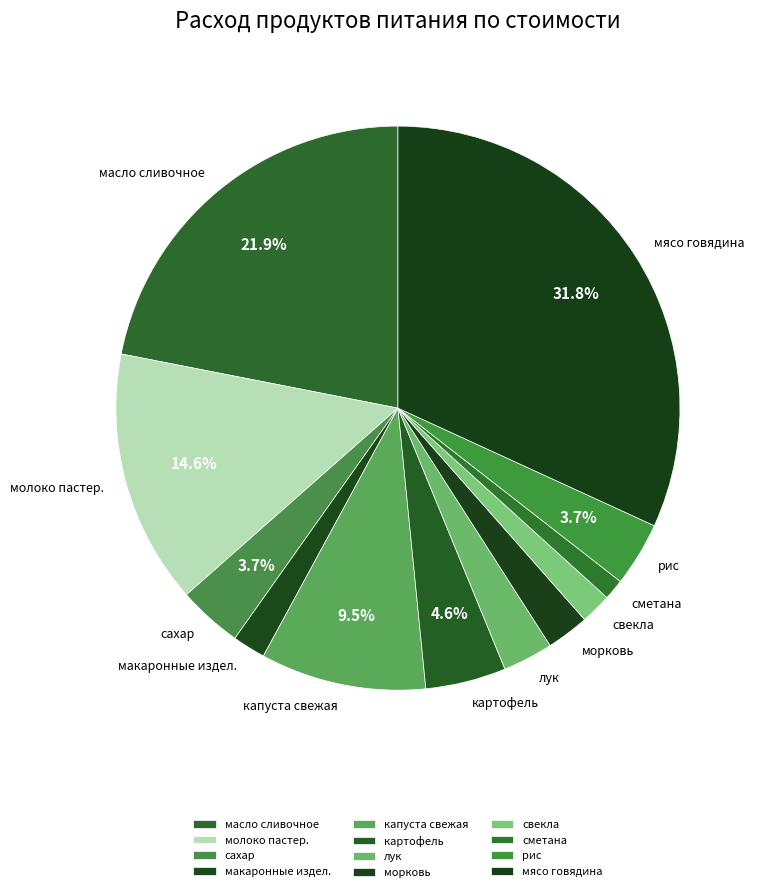

Is it true that лук is 10% of the pie?

False